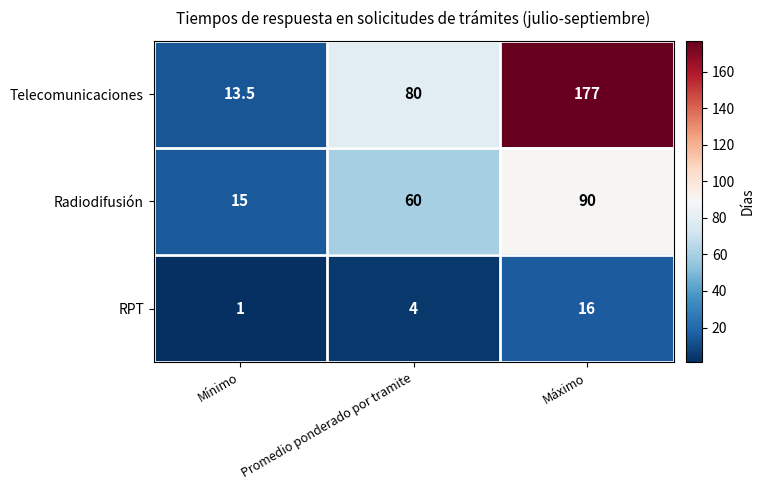

Which series has the largest range (max minus min)?

Telecomunicaciones